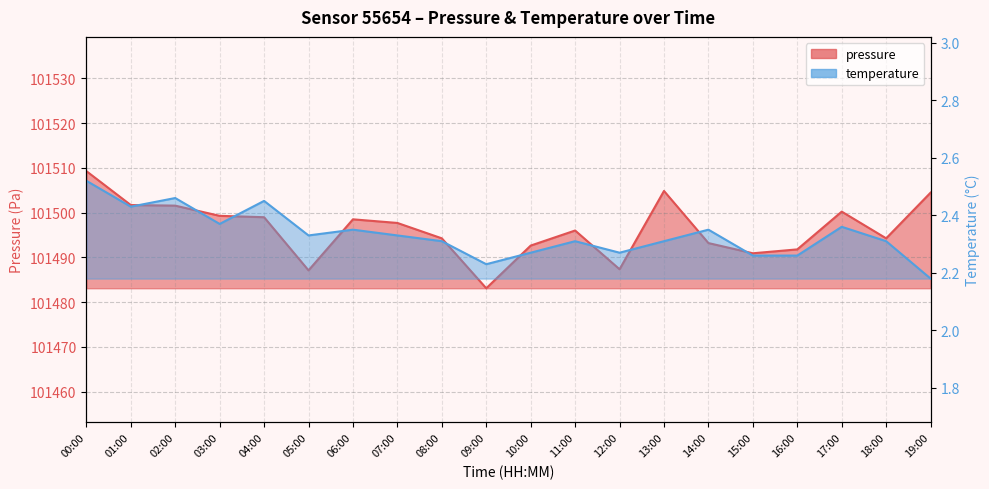

What is the label of the 3rd point from the left?

02:00